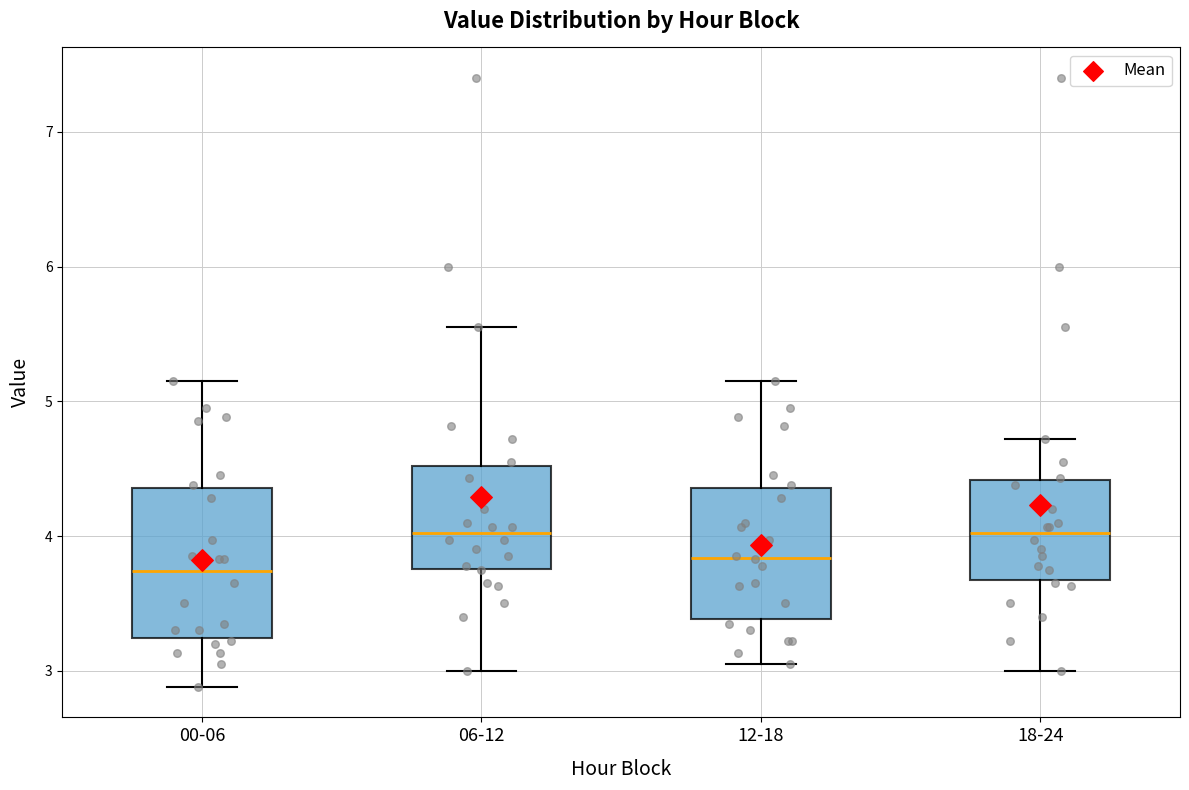

Reading left to right, read every box against the y-axis: the position of its median line, the range the box covers, and the ends of its whiskers. The values are not printed on the chart, so give them approximately, as read against the axis.

00-06: median 3.7, box 3.2 to 4.4, whiskers 2.9 to 5.2
06-12: median 4.0, box 3.8 to 4.5, whiskers 3.0 to 5.6
12-18: median 3.8, box 3.4 to 4.4, whiskers 3.1 to 5.2
18-24: median 4.0, box 3.7 to 4.4, whiskers 3.0 to 4.7